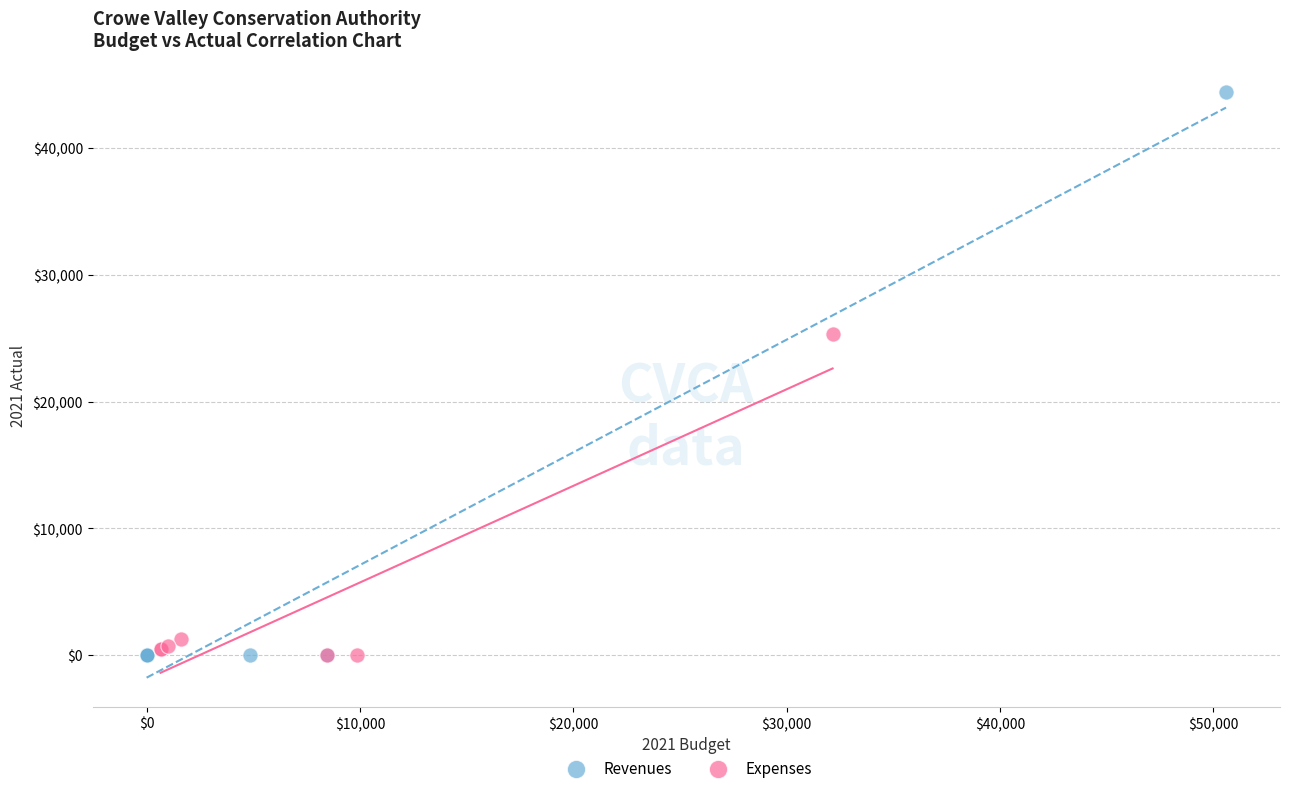

Which series reaches the maximum Y coordinate?

Revenues